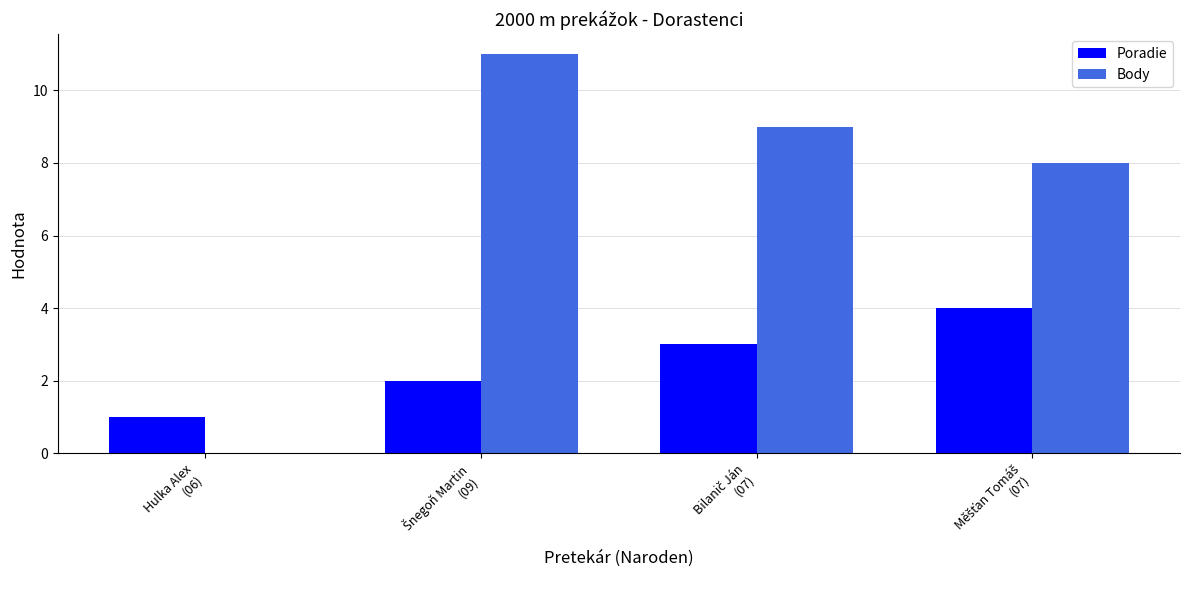

Which series has the largest total across all categories?

Body